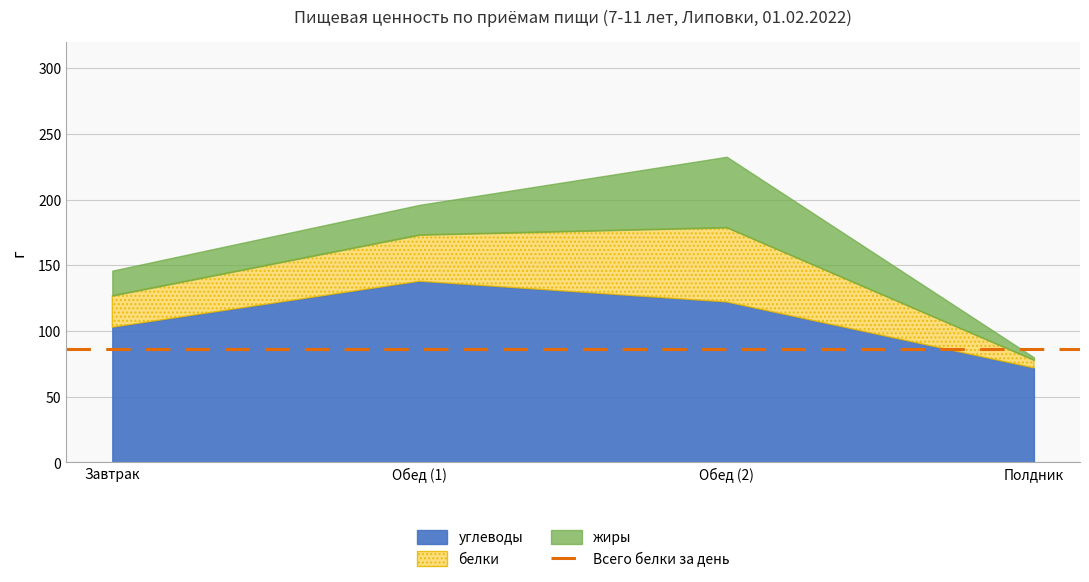

Where is белки nearest to the value 31?

Обед (1)